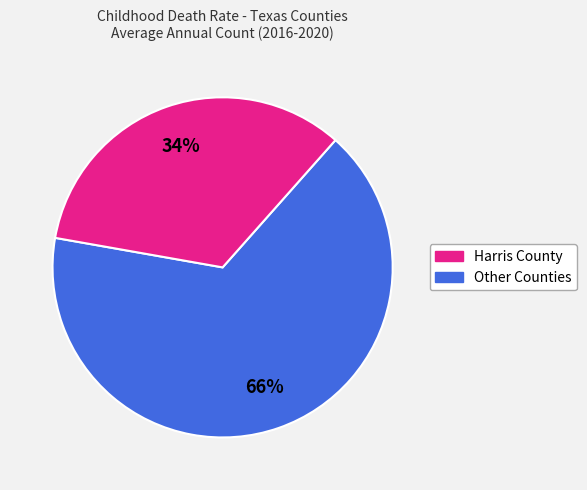

To the nearest percent, what is the average slice percentage?

50%